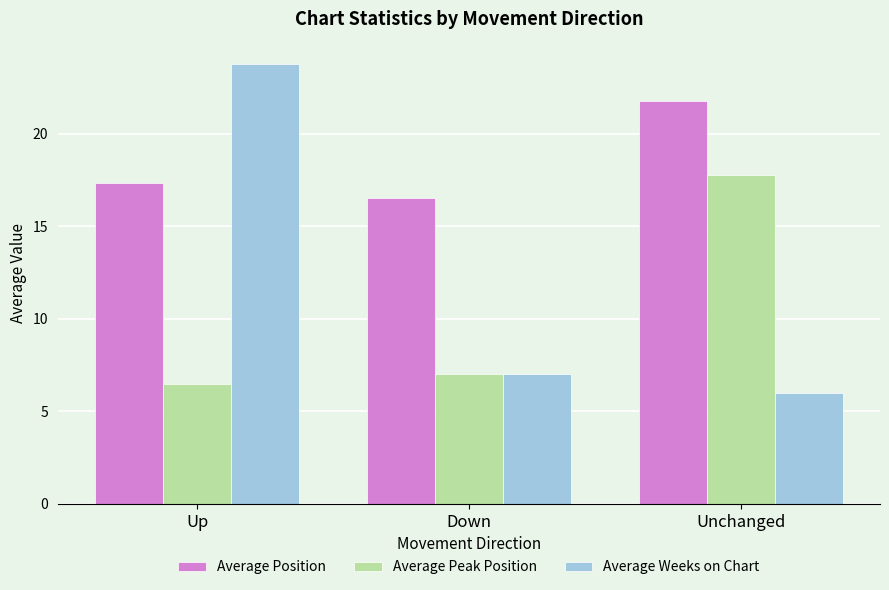

True or false: Average Weeks on Chart has a value of 23.8 at Up.

True